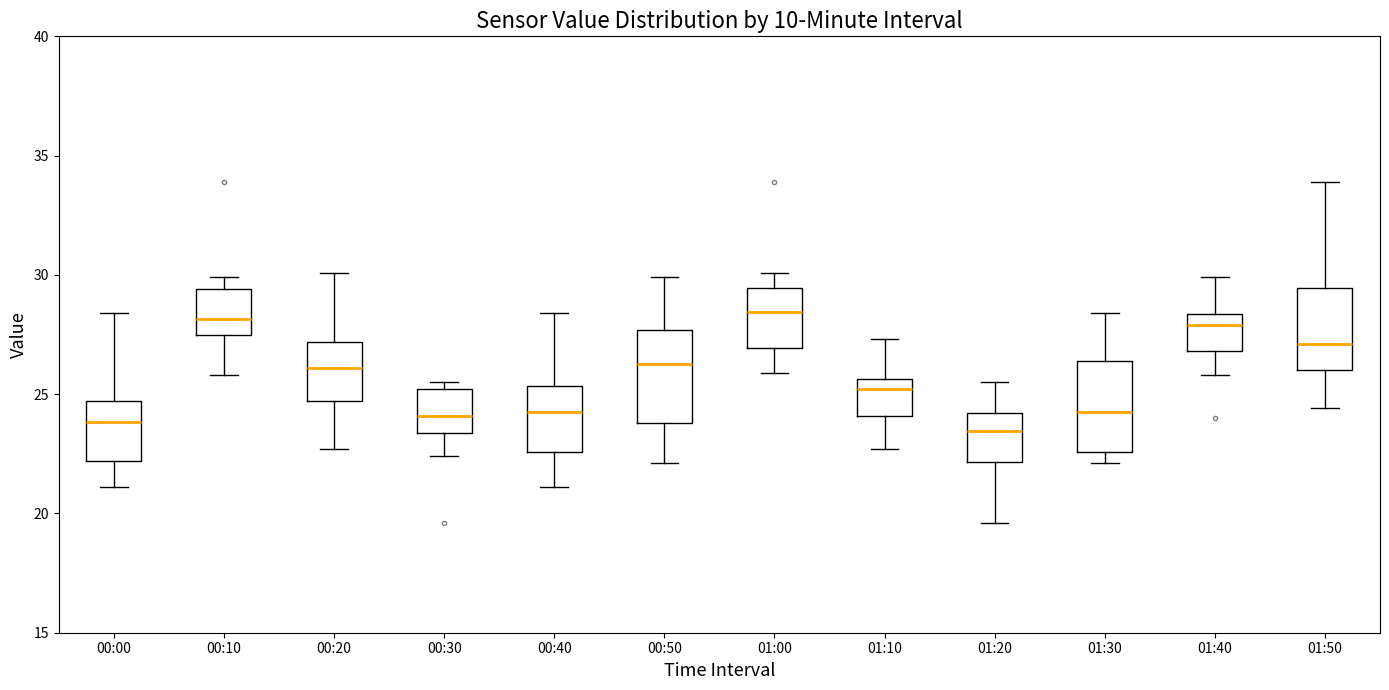

Reading left to right, transcribe this box plot: for each box, give where its median line is, the range the box spans, and where its two whiskers end, as read against the y-axis. The values are not printed on the chart, so give them approximately, as read against the axis.

00:00: median 24.0, box 22.0 to 24.5, whiskers 21.0 to 28.5
00:10: median 28.0, box 27.5 to 29.5, whiskers 26.0 to 30.0
00:20: median 26.0, box 24.5 to 27.0, whiskers 22.5 to 30.0
00:30: median 24.0, box 23.5 to 25.0, whiskers 22.5 to 25.5
00:40: median 24.5, box 22.5 to 25.5, whiskers 21.0 to 28.5
00:50: median 26.5, box 24.0 to 27.5, whiskers 22.0 to 30.0
01:00: median 28.5, box 27.0 to 29.5, whiskers 26.0 to 30.0
01:10: median 25.0, box 24.0 to 25.5, whiskers 22.5 to 27.5
01:20: median 23.5, box 22.0 to 24.0, whiskers 19.5 to 25.5
01:30: median 24.5, box 22.5 to 26.5, whiskers 22.0 to 28.5
01:40: median 28.0, box 27.0 to 28.5, whiskers 26.0 to 30.0
01:50: median 27.0, box 26.0 to 29.5, whiskers 24.5 to 34.0